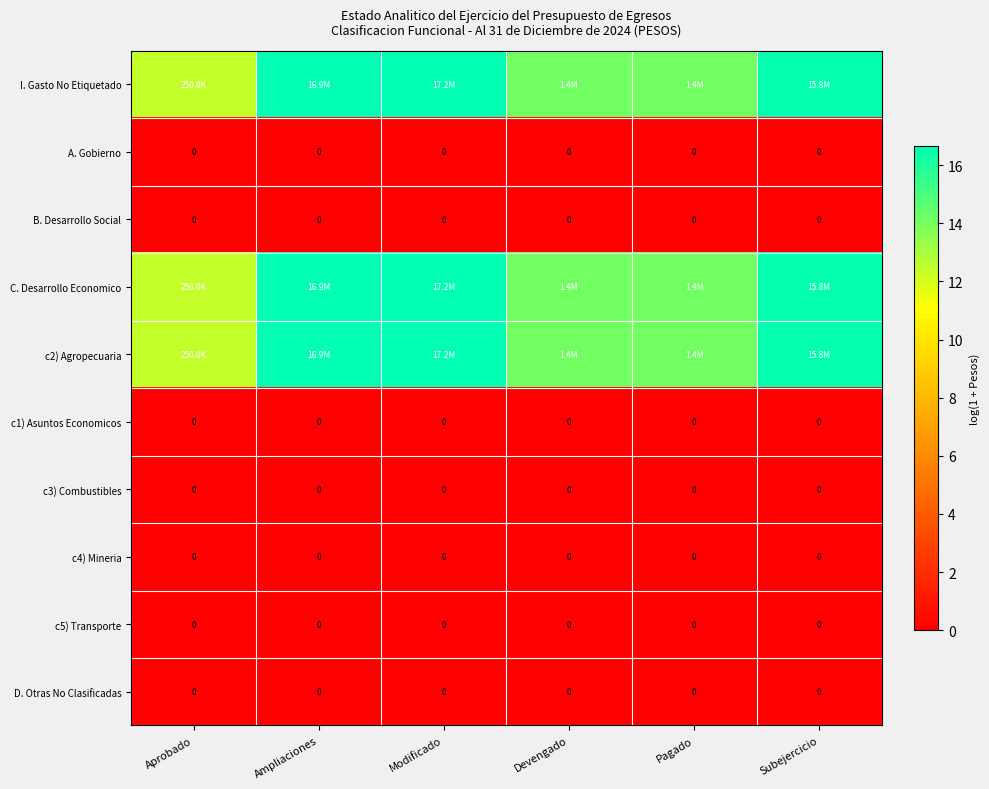

The value of c1) Asuntos Economicos at Ampliaciones is 0.0. True or false?

True